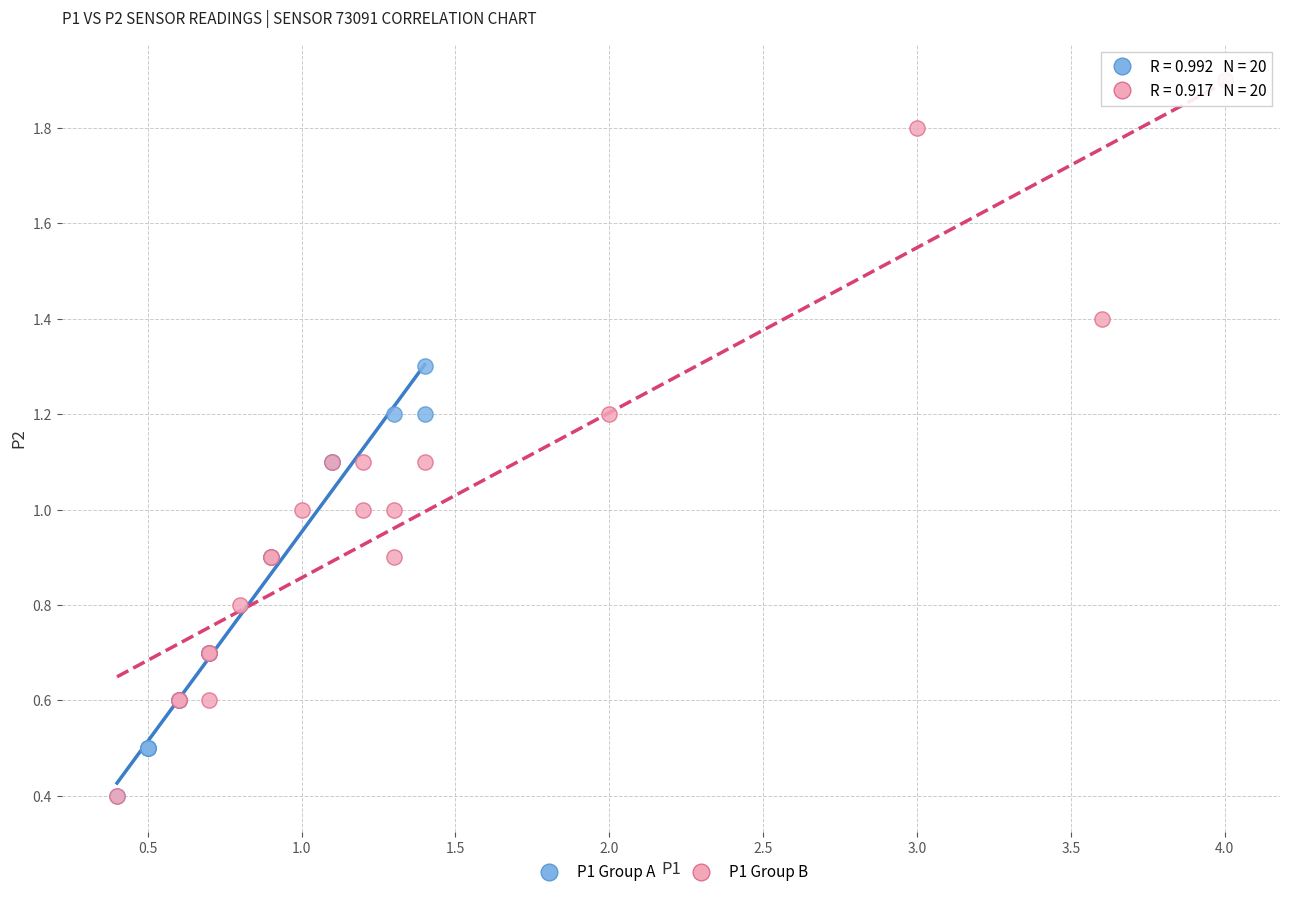

Which series has the largest Y range (max minus min)?

P1 Group B